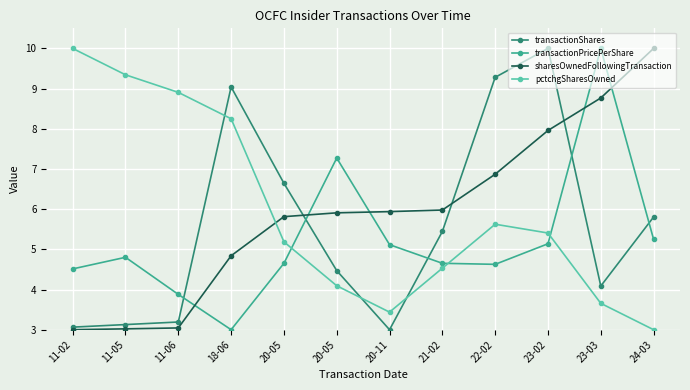

Is this an area chart (filled region under the line)?

No